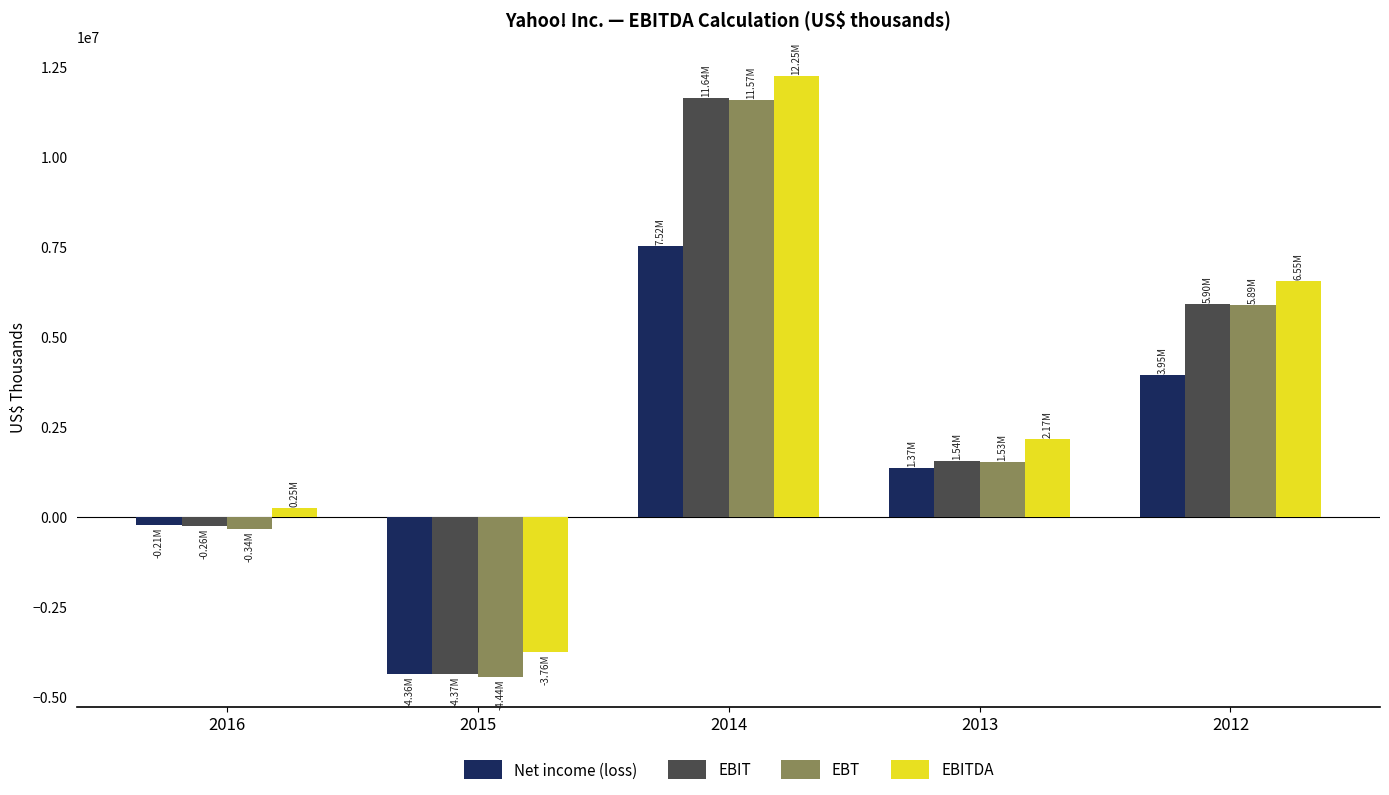

List the labels in order of Net income (loss) value, largest first.

2014, 2012, 2013, 2016, 2015